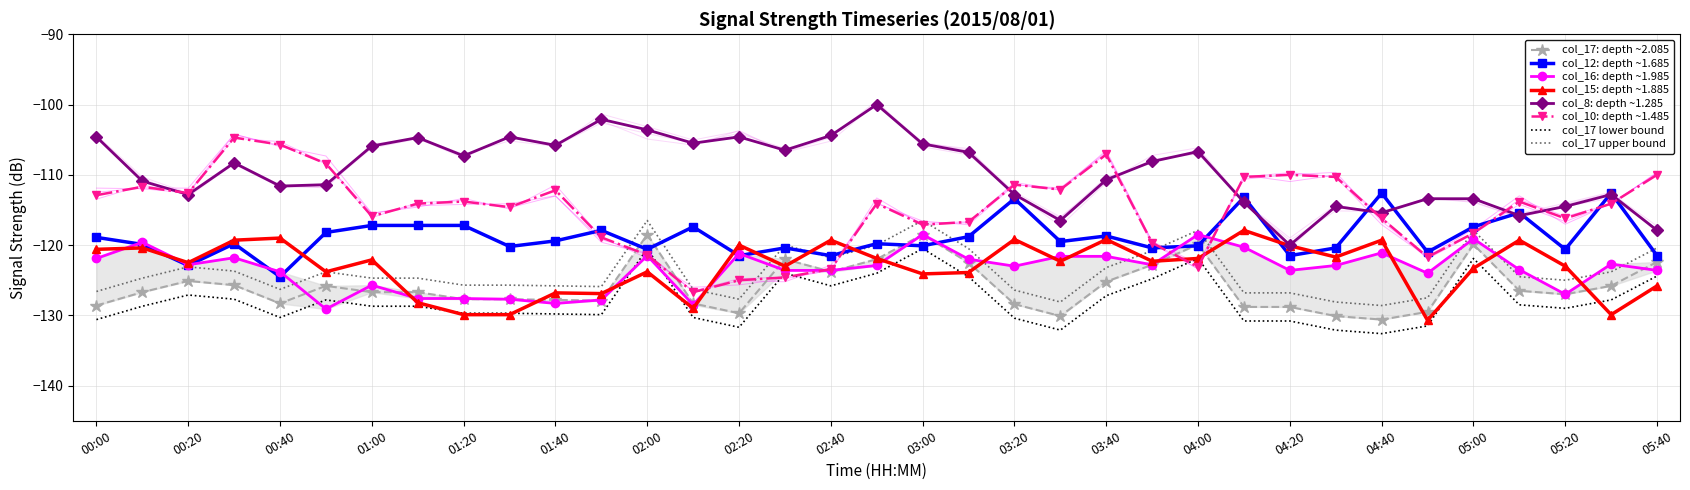

Read the col_10 value at 04:30.

-110.3